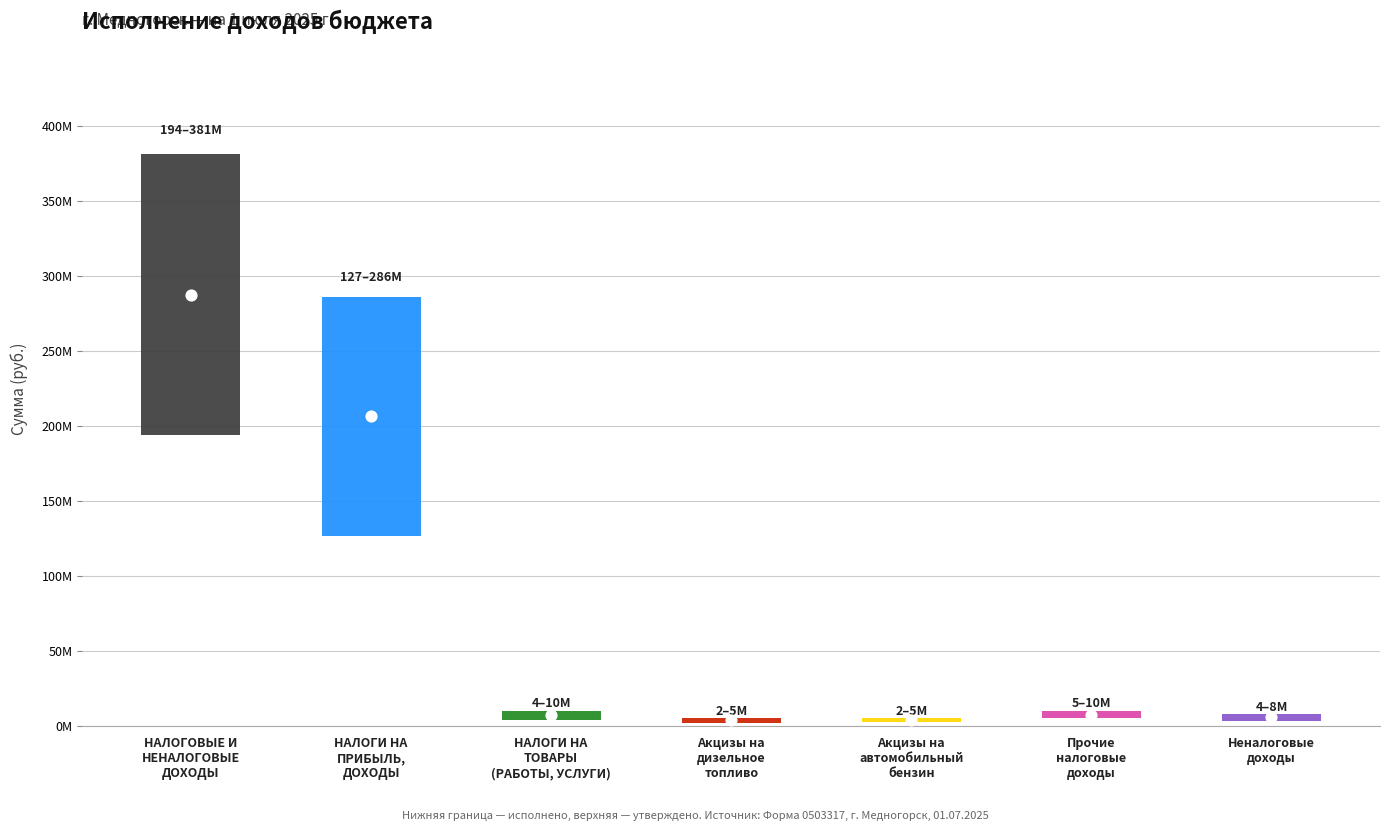

What are all the series names shown in the legend?

Утверждено, Исполнено